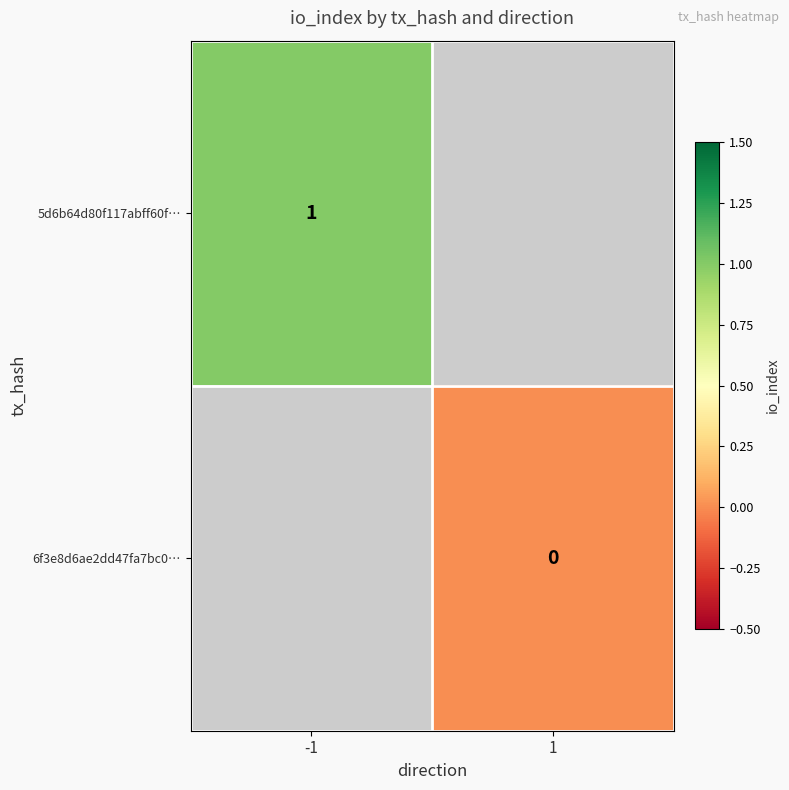

The 5d6b64d80f117abff60f… series shows 0 at -1. True or false?

False